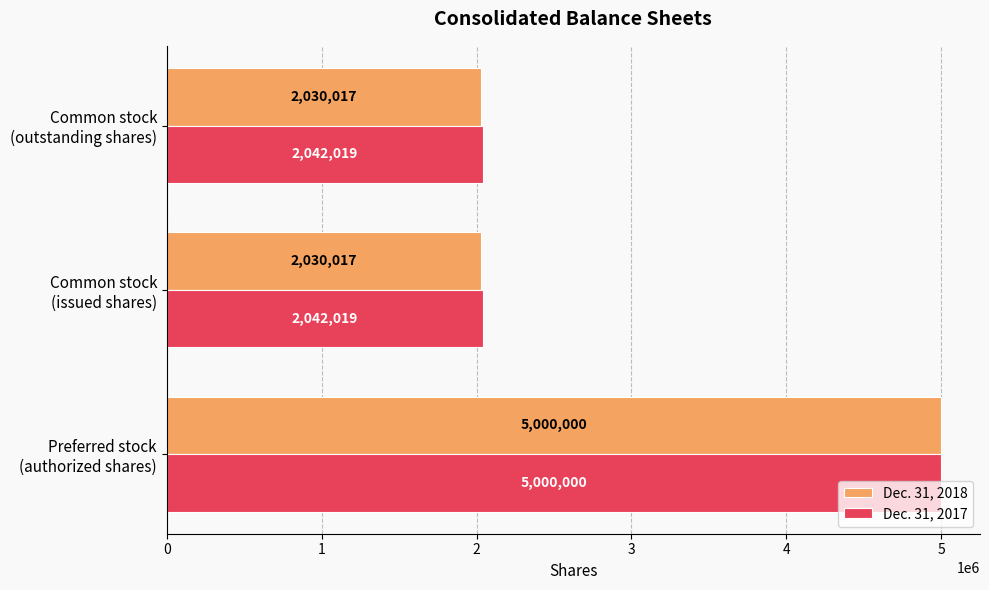

Rank the series by their average value, from lowest to highest.

Dec. 31, 2018, Dec. 31, 2017